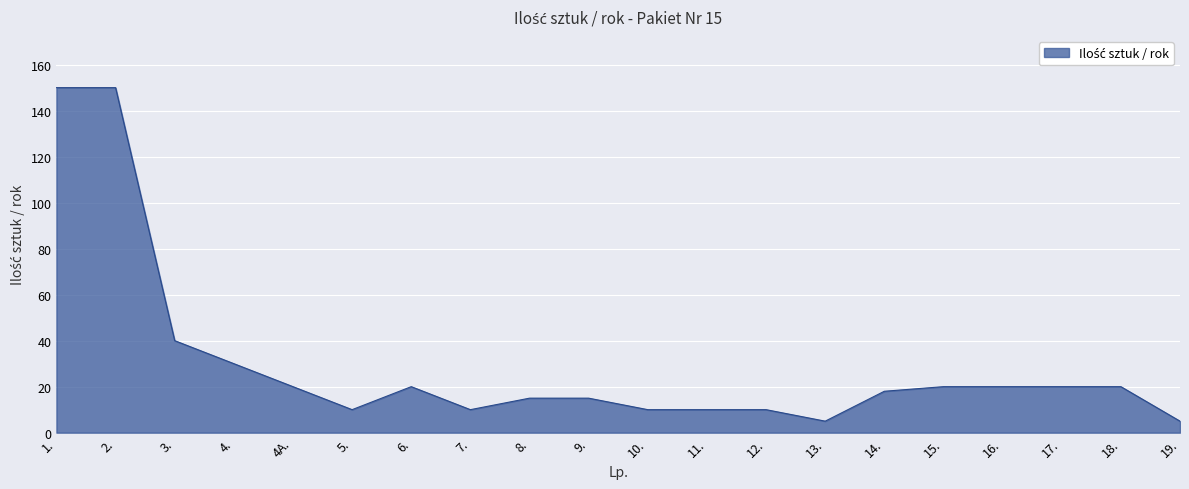

Approximately how many times larger is the value at 5. compared to 19.?

2.0